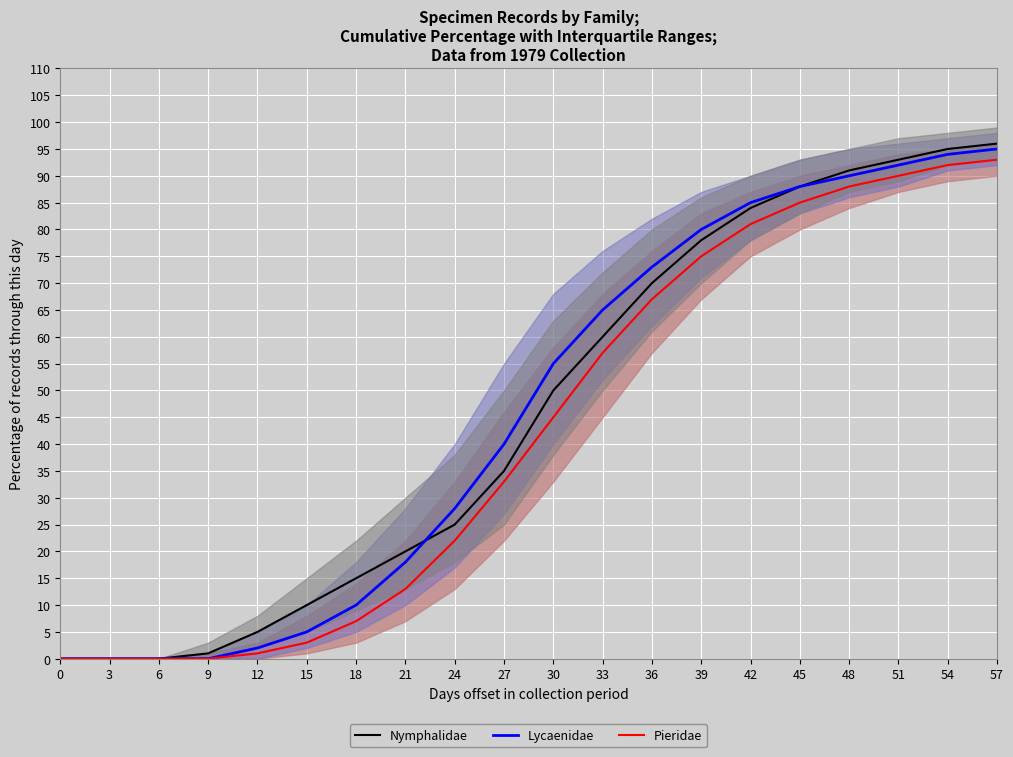

Which has a higher value, 57 or 6?

57